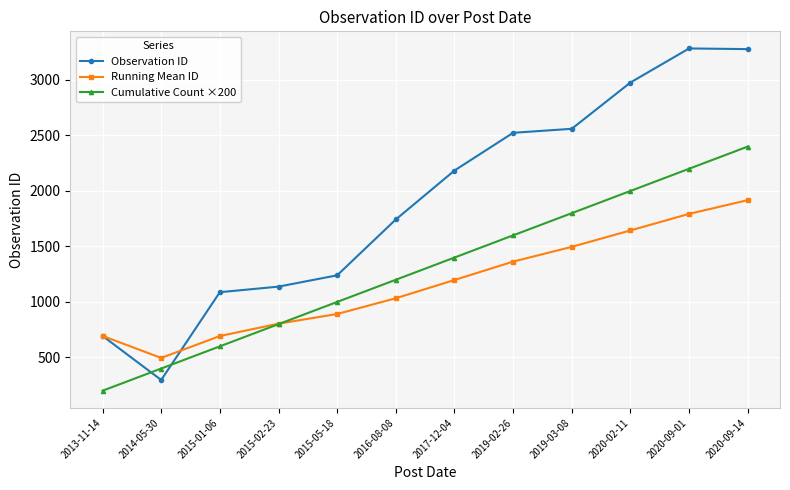

What is the spread (max minus min) of values at 2019-03-08?

1063.6